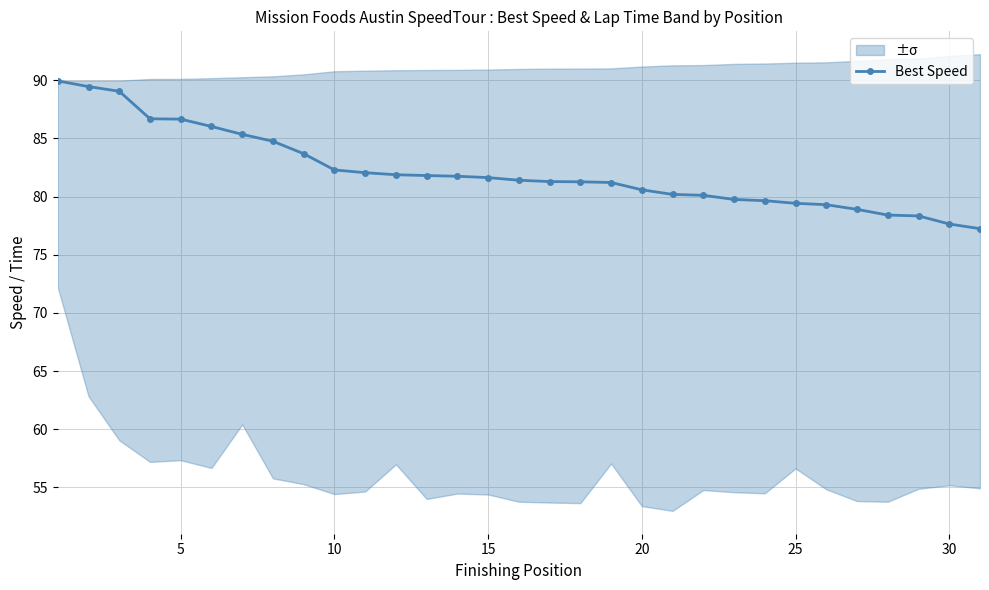

True or false: the data has more than 2 interior local peaks.

False